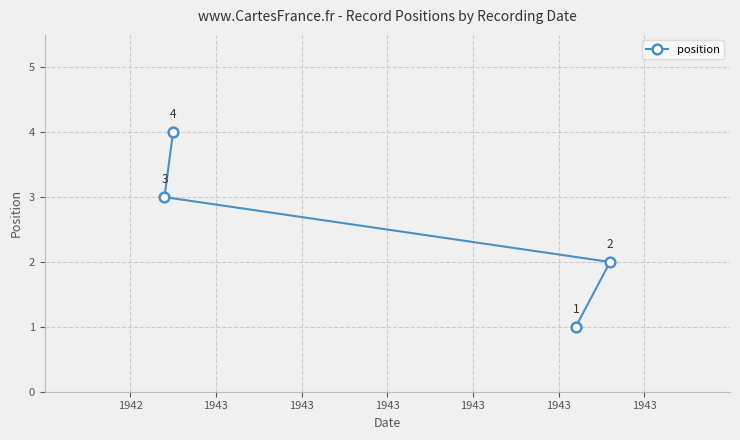

What is the sum of all values?

10